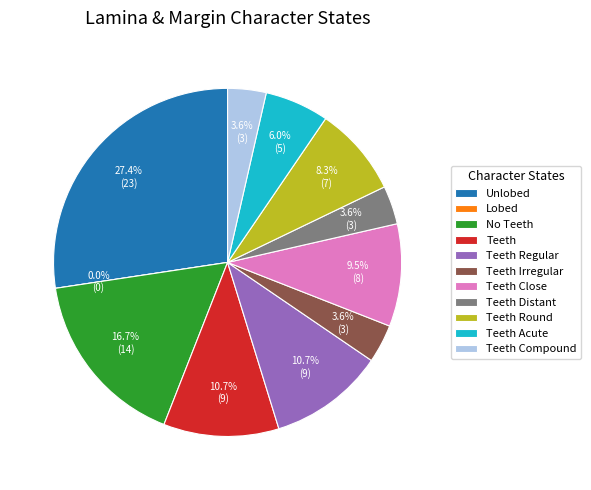

Between Lobed and Teeth Round, which is larger?

Teeth Round